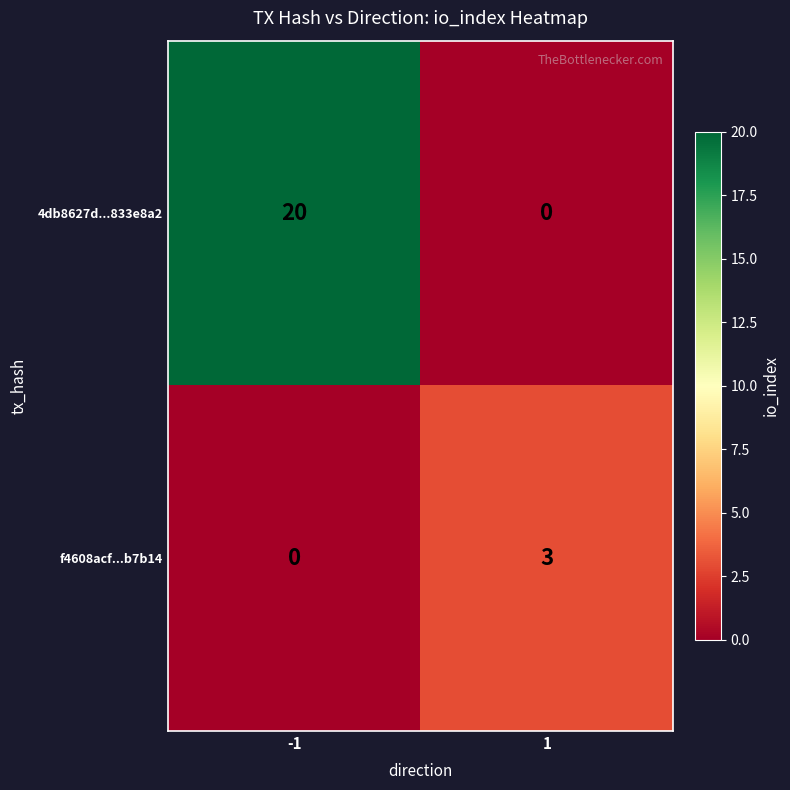

Between -1 and 1, which series saw the biggest shift?

4db8627d...833e8a2